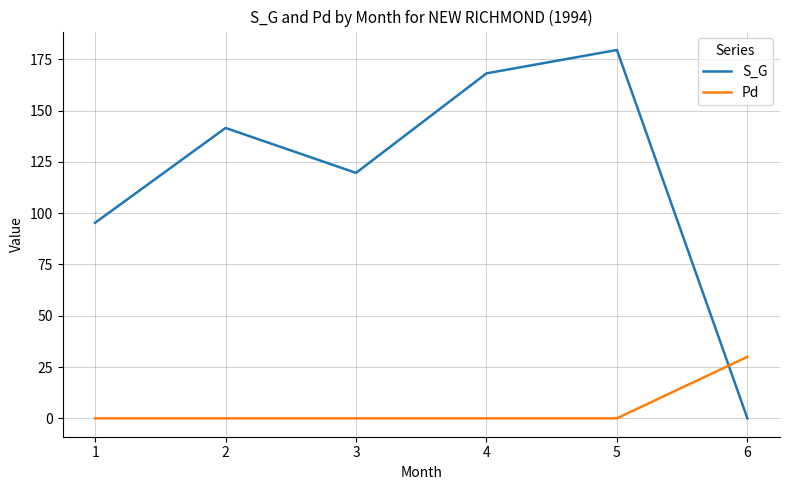

What is the difference between the highest and lowest values at 3?

119.6